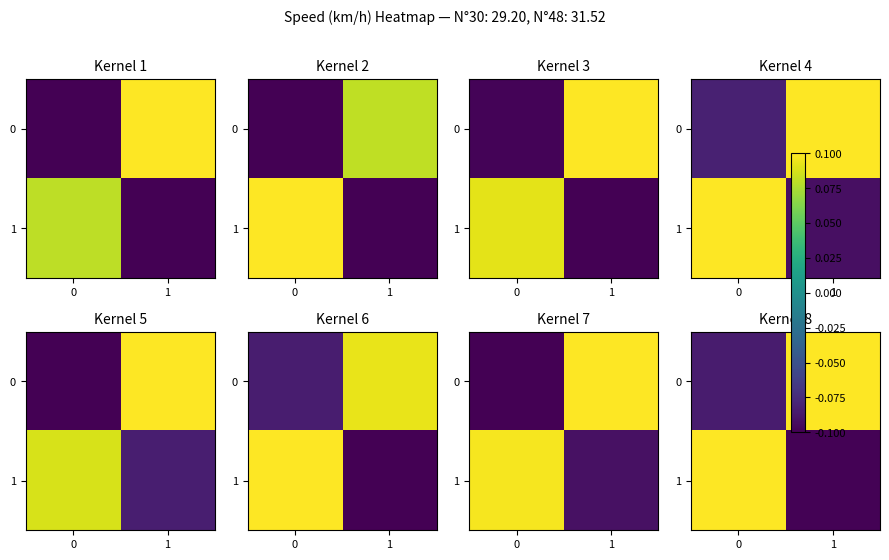

How many values in the 1 series exceed 0?

1